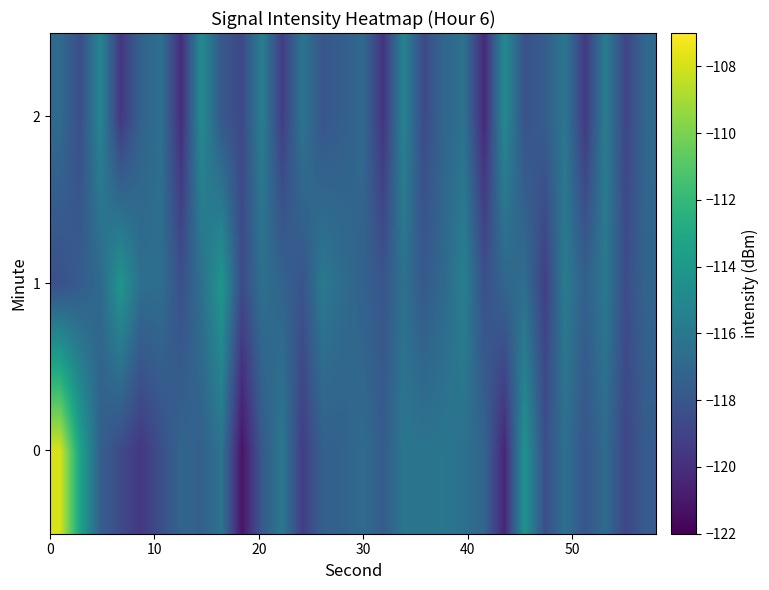

List the series in order of their overall mean, lowest first.

2, 0, 1